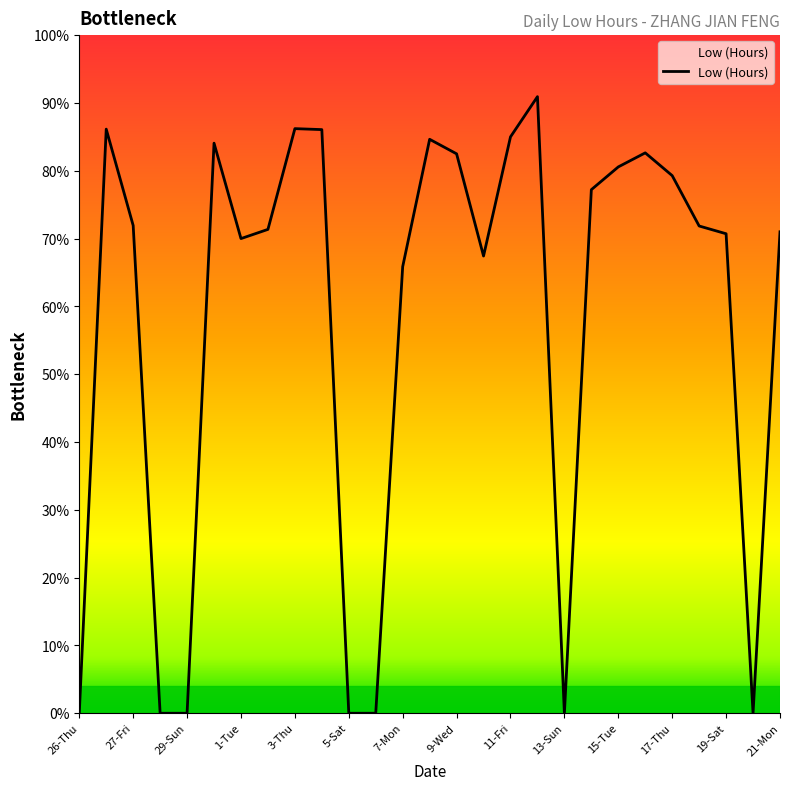

Is this an area chart (filled region under the line)?

No